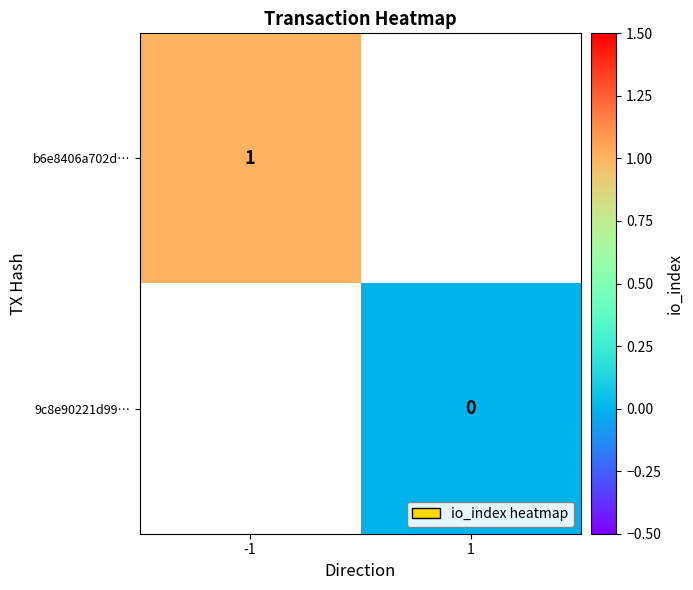

Which category has the lowest value in the 9c8e90221d99… series?

-1